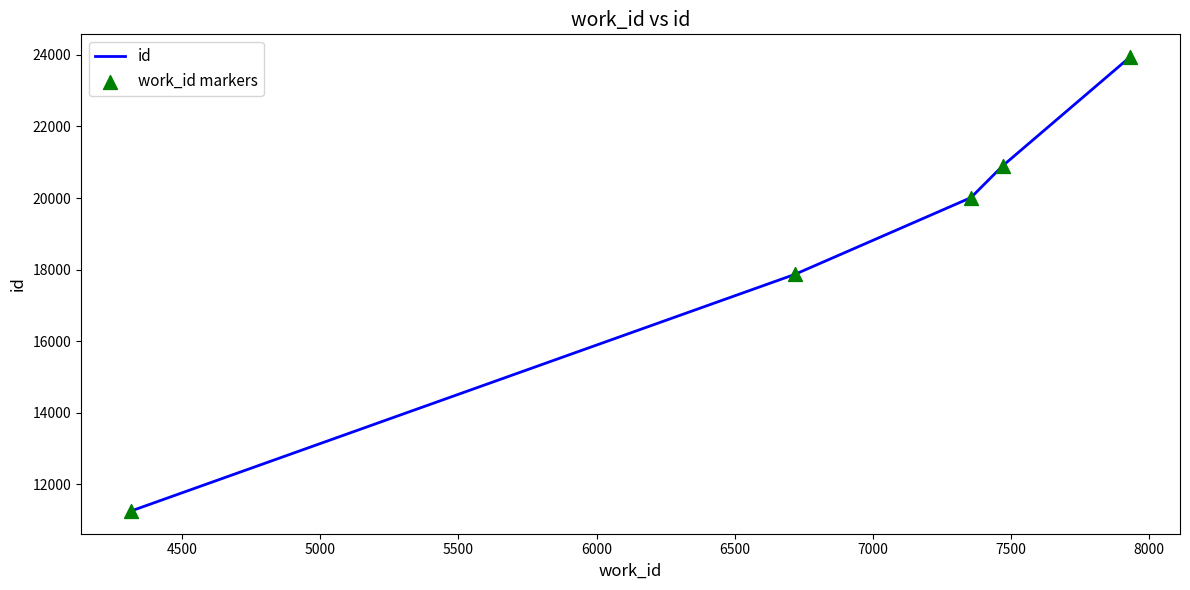

What is the maximum value shown in the chart?

23941